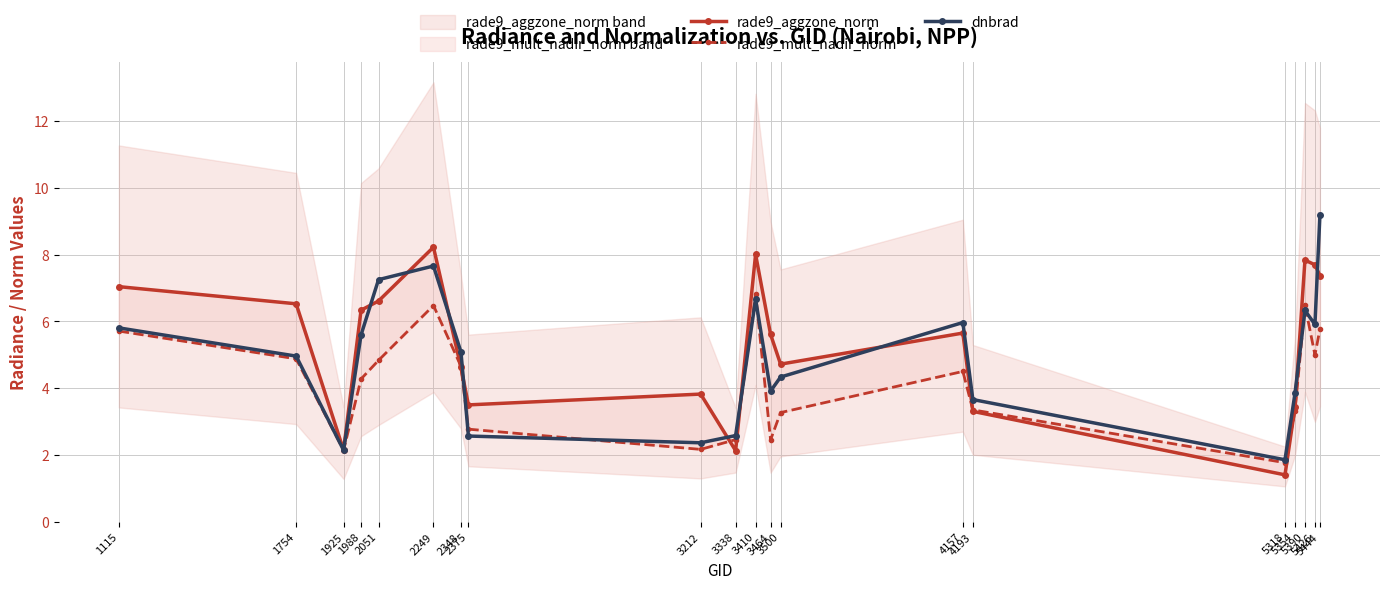

Is the value of rade9_aggzone_norm at 2348 greater than the value of rade9_mult_nadir_norm at 3212?

Yes